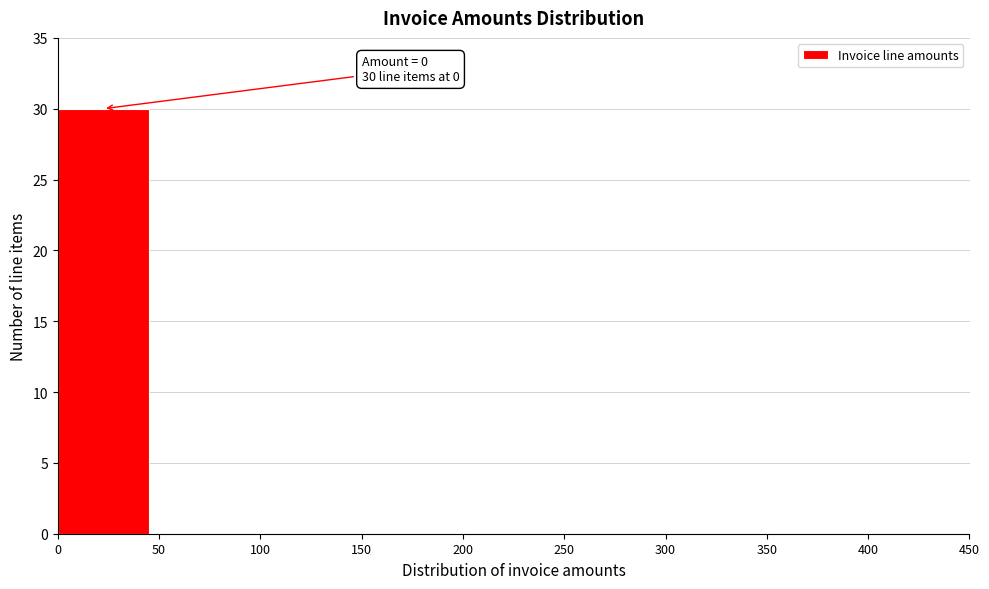

Over which range of the x-axis is the bar tallest?

0 to 50